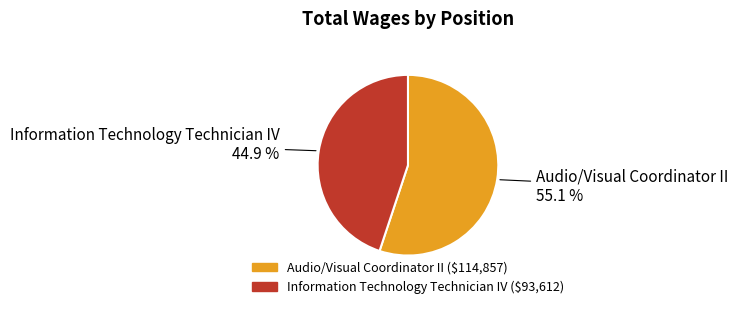

How much of the chart is everything except Information Technology Technician IV?

55.1%